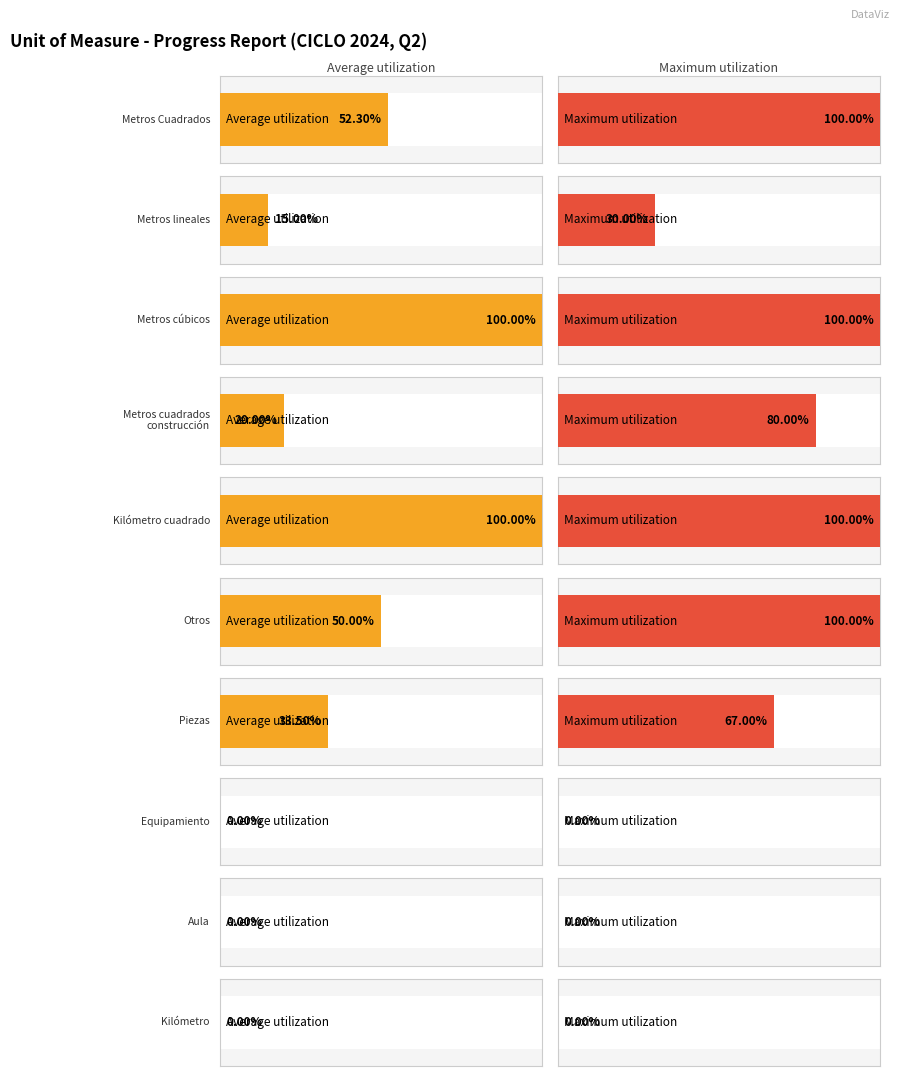

Is it true that META MODIFICADA equals 331.5 at Metros cúbicos?

False